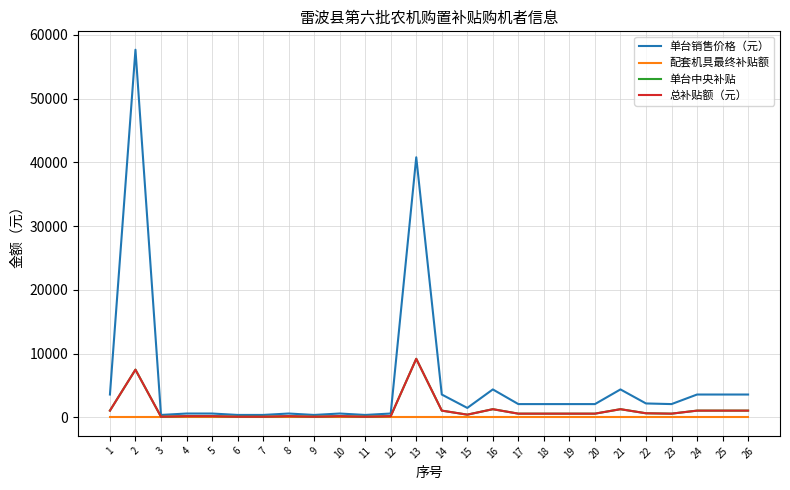

What is the total value across all series at 13?

59200